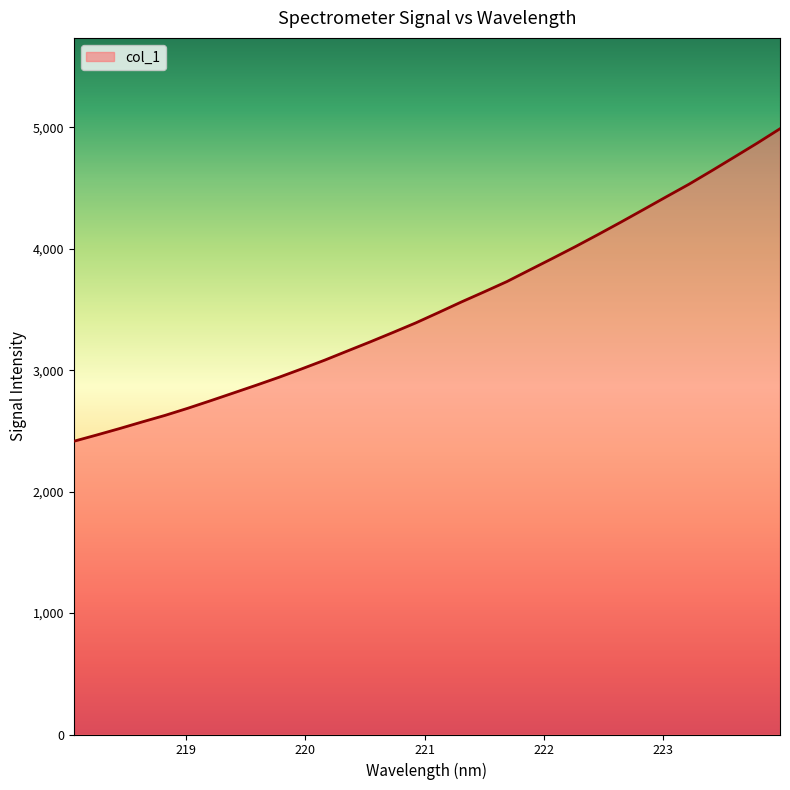

What is the greatest value displayed?

4987.7